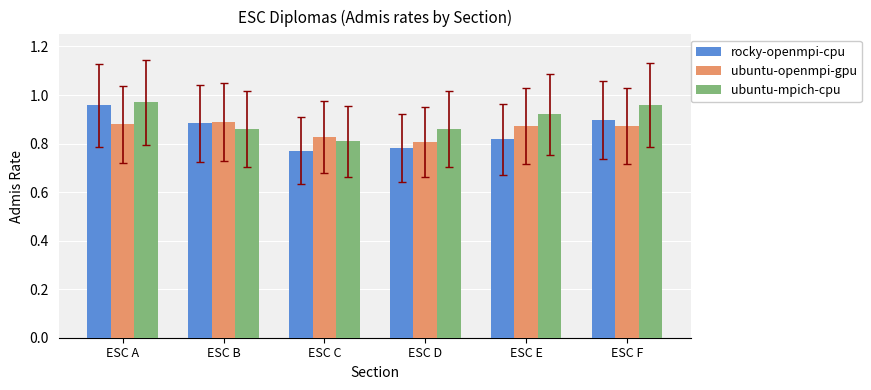

At which label does ubuntu-mpich-cpu reach its minimum?

ESC C